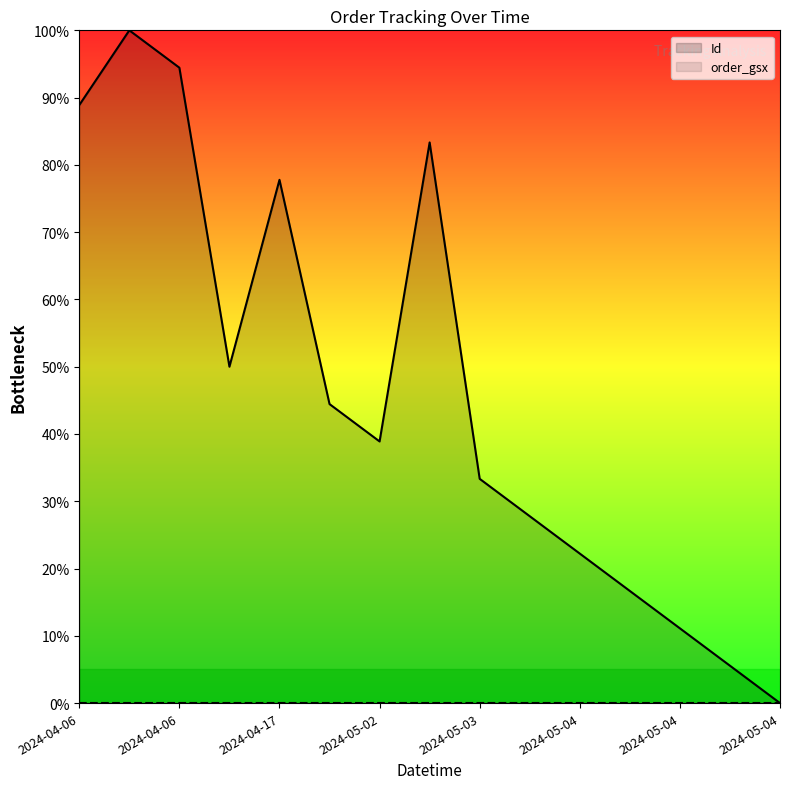

At which label does order_gsx reach its minimum?

2024-04-06